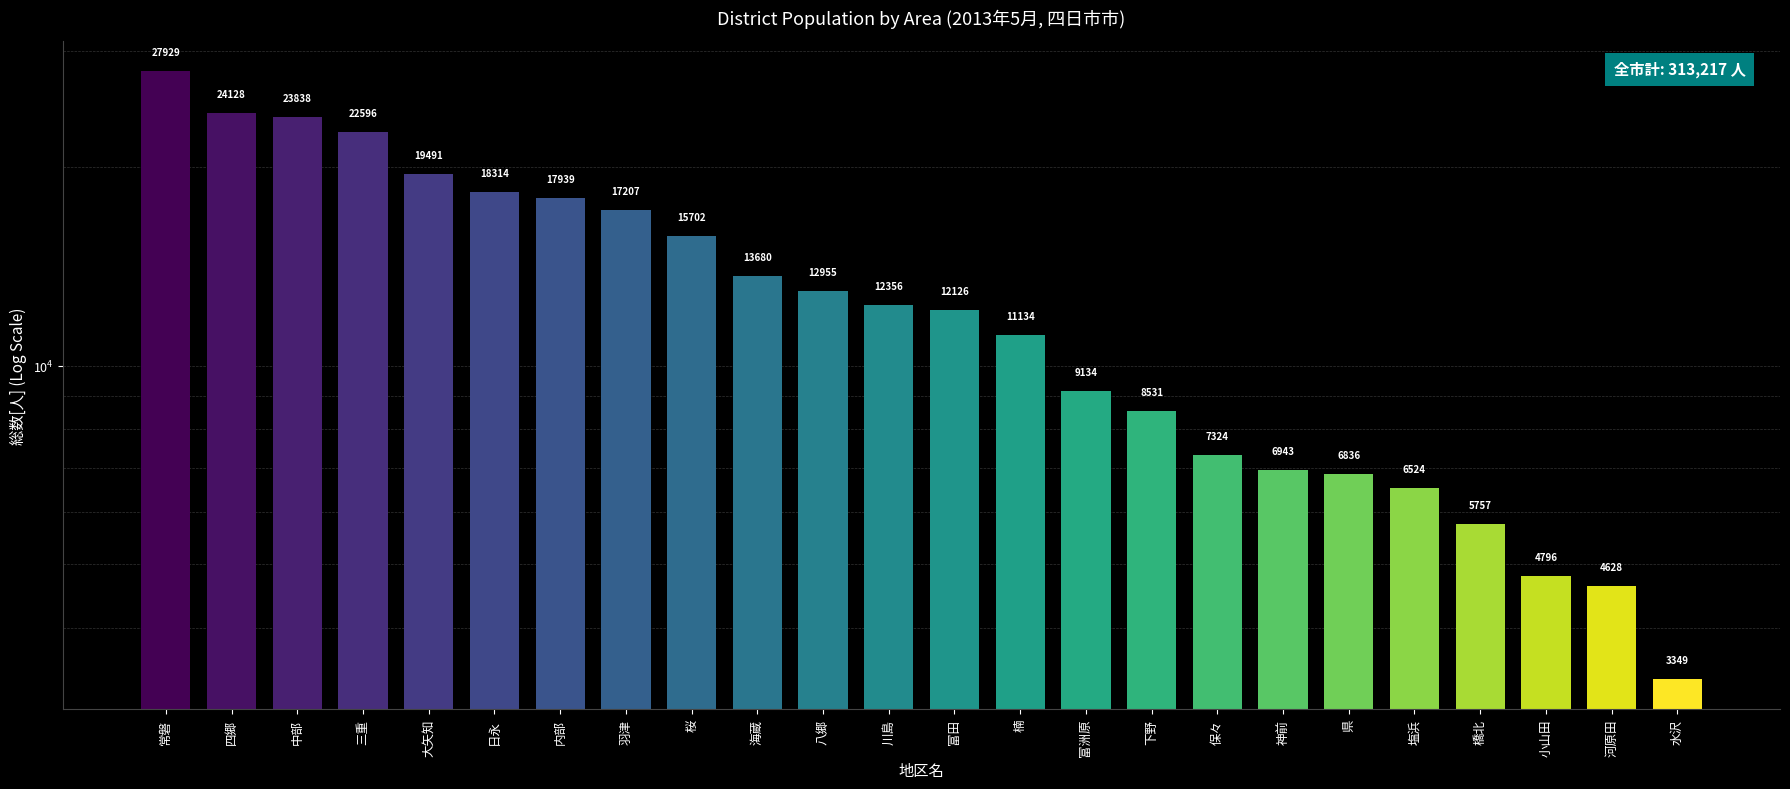

What is the sum of the values at 県 and 羽津?

24043